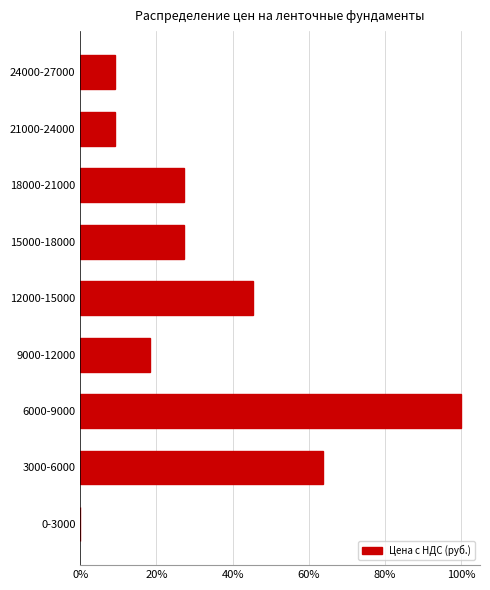

Reading bottom to top, what are all the values shown in this chart?

0-3000=0.0	3000-6000=63.6	6000-9000=100.0	9000-12000=18.2	12000-15000=45.5	15000-18000=27.3	18000-21000=27.3	21000-24000=9.1	24000-27000=9.1